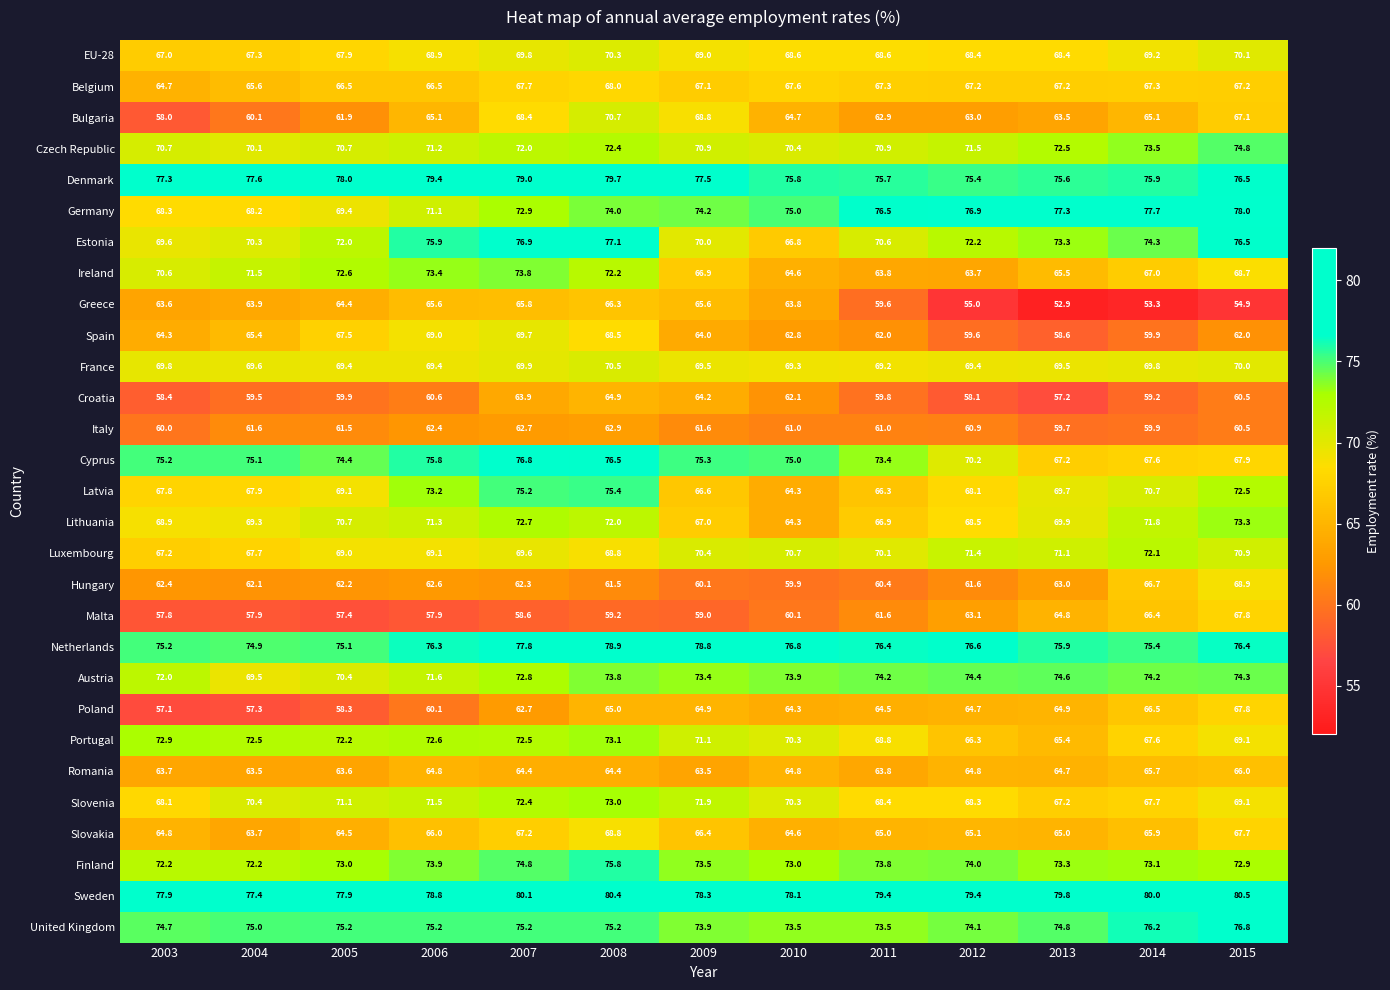

Which series has the largest range (max minus min)?

Greece